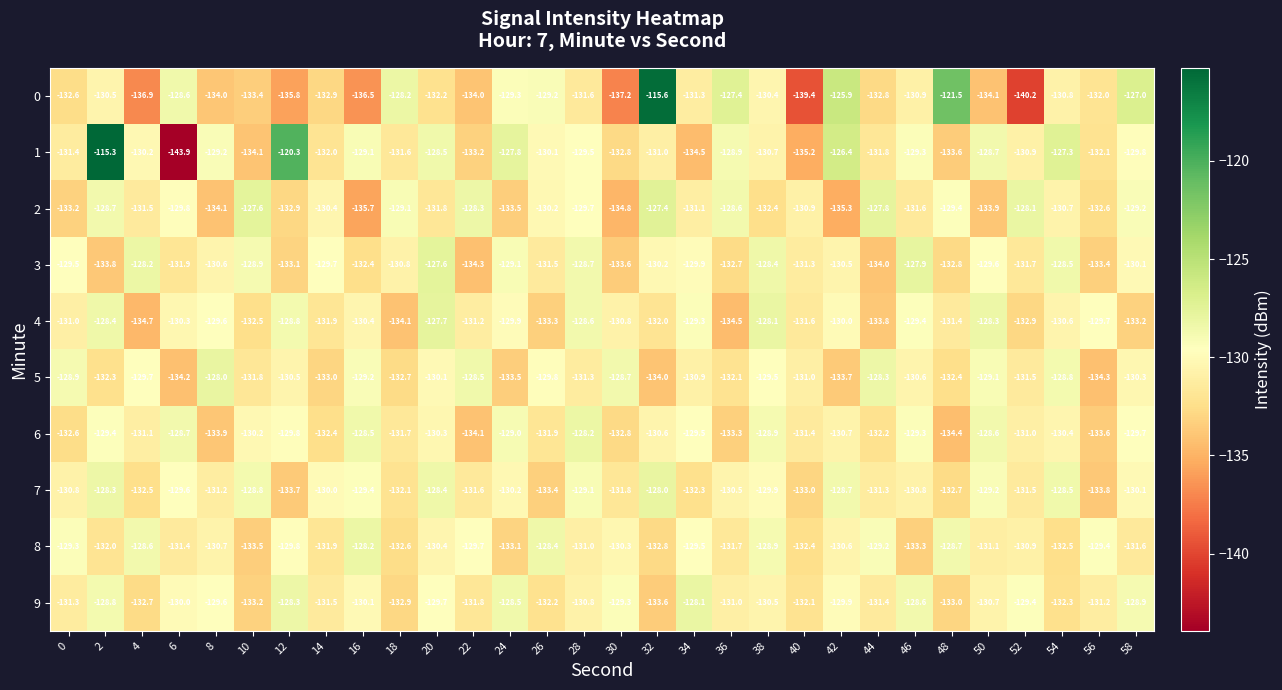

The 0 series shows -132.9 at 14. True or false?

True